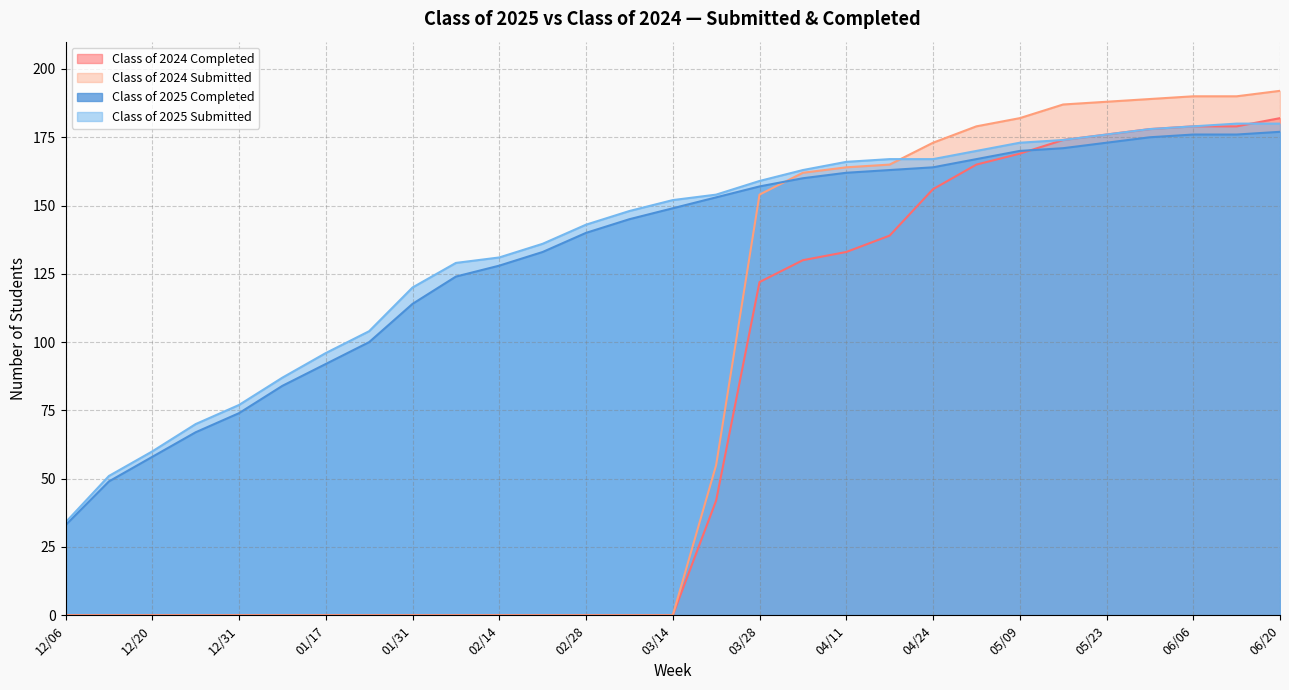

True or false: Class of 2024 Submitted and Class of 2024 Completed intersect in this chart.

False